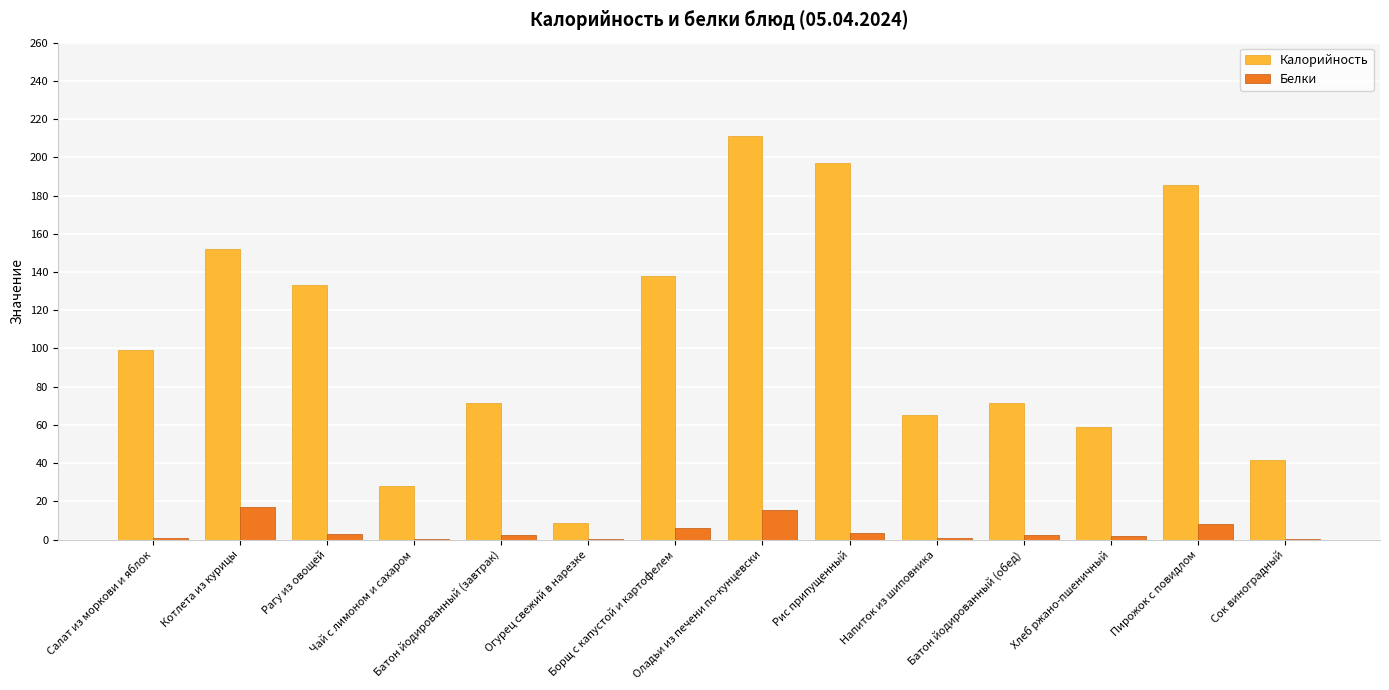

What is the sum of all Калорийность values?

1460.0